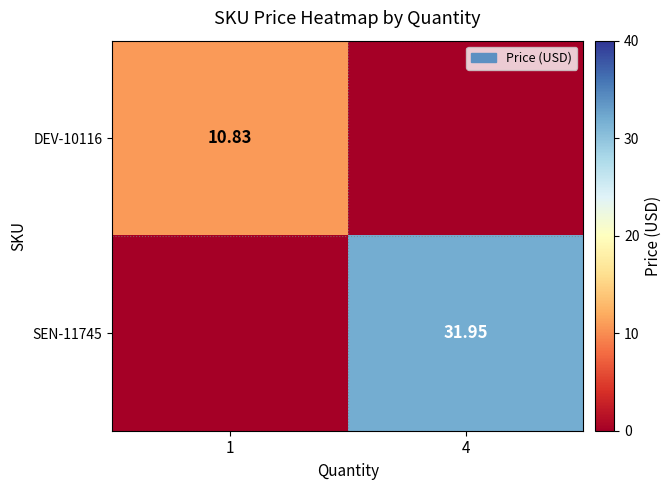

Which series has the widest spread of values?

SEN-11745